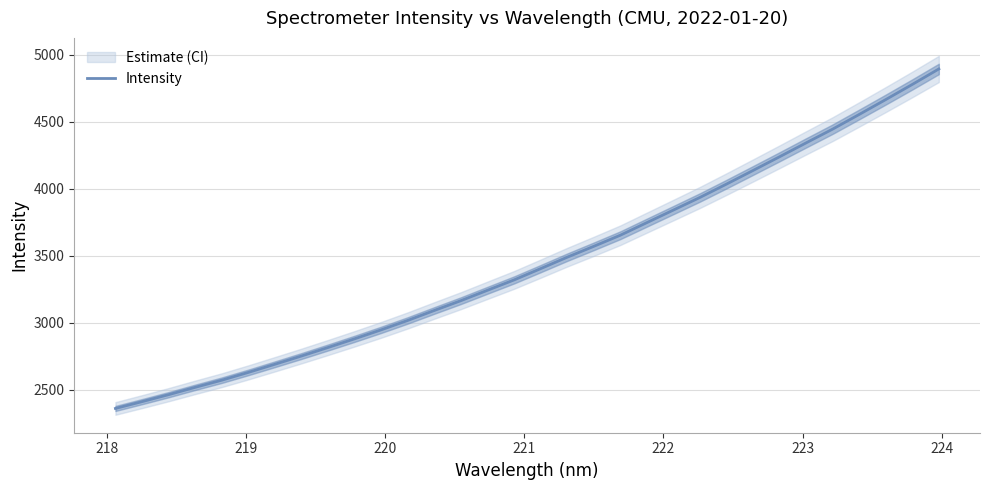

What is the maximum value for Intensity?

4893.6